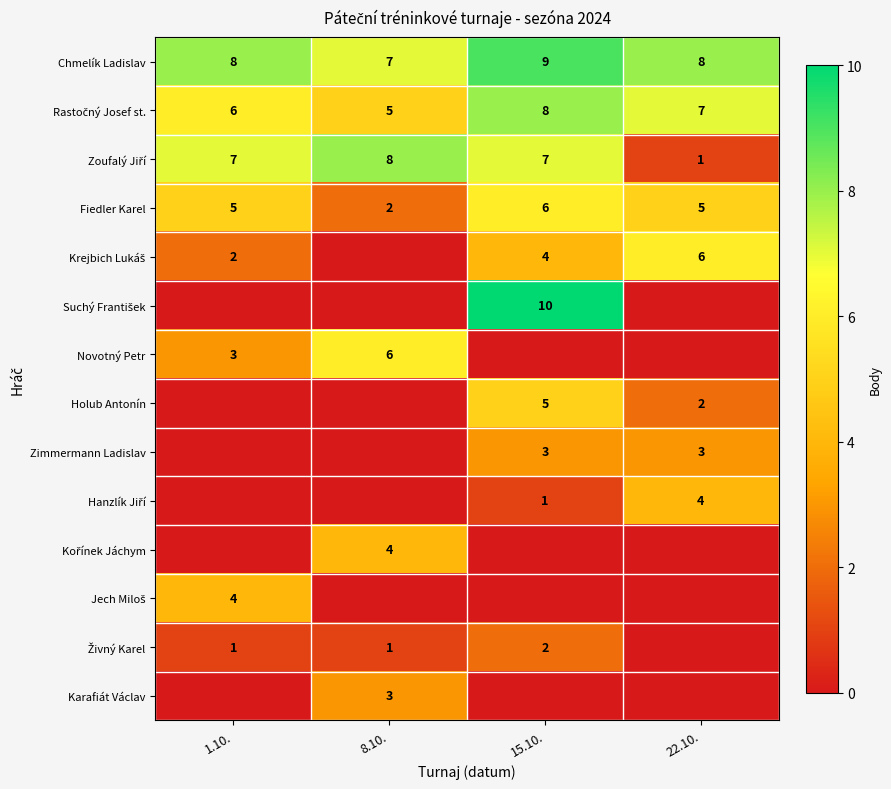

What value does the Chmelík Ladislav series have at 15.10.?

9